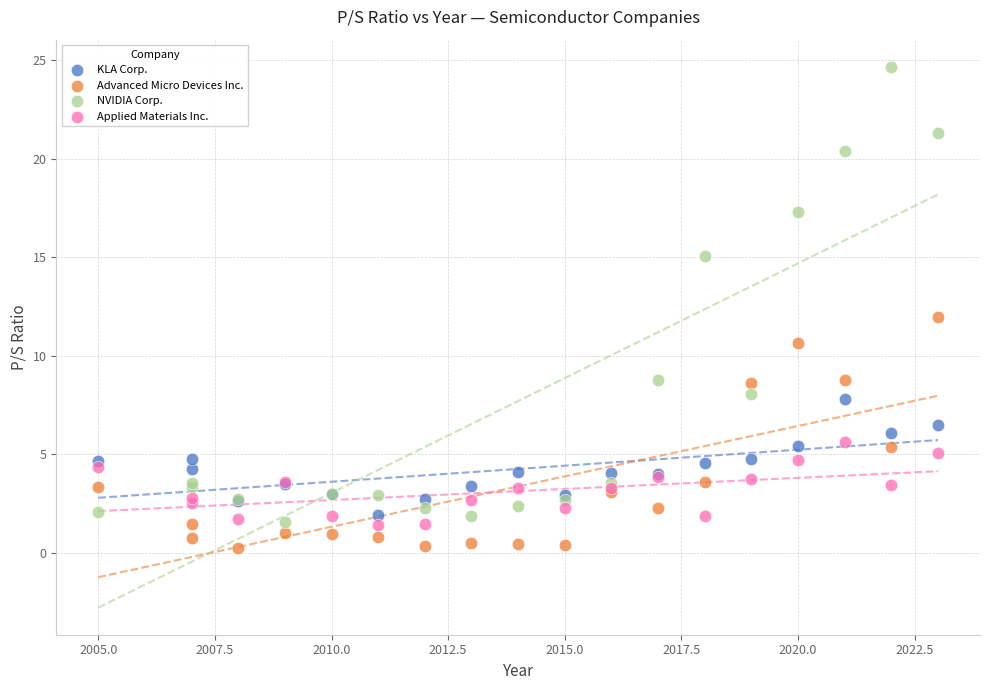

In the NVIDIA Corp. series, what Y value is closest to 13?

15.1